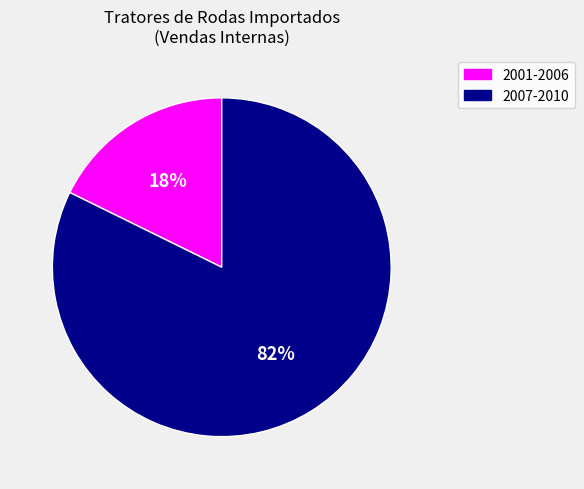

How many segments does this pie chart have?

2